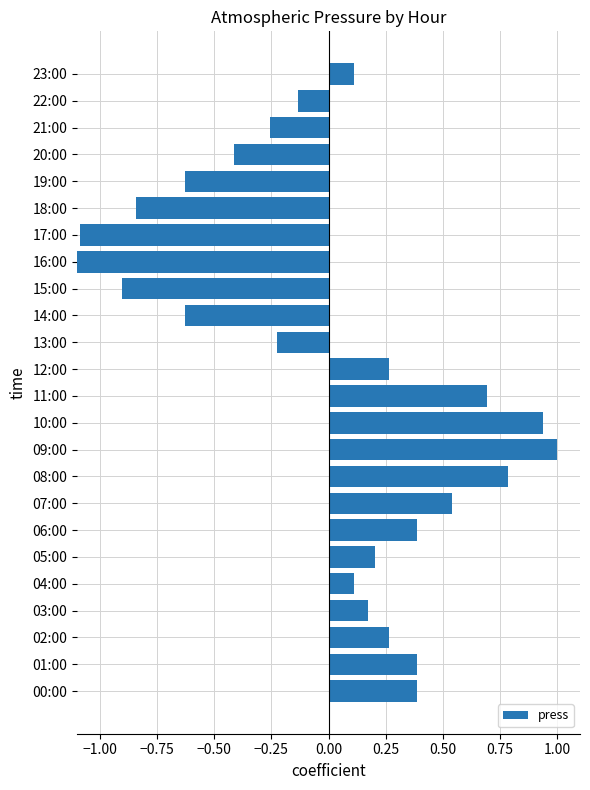

Between 01:00 and 11:00, which is larger?

11:00